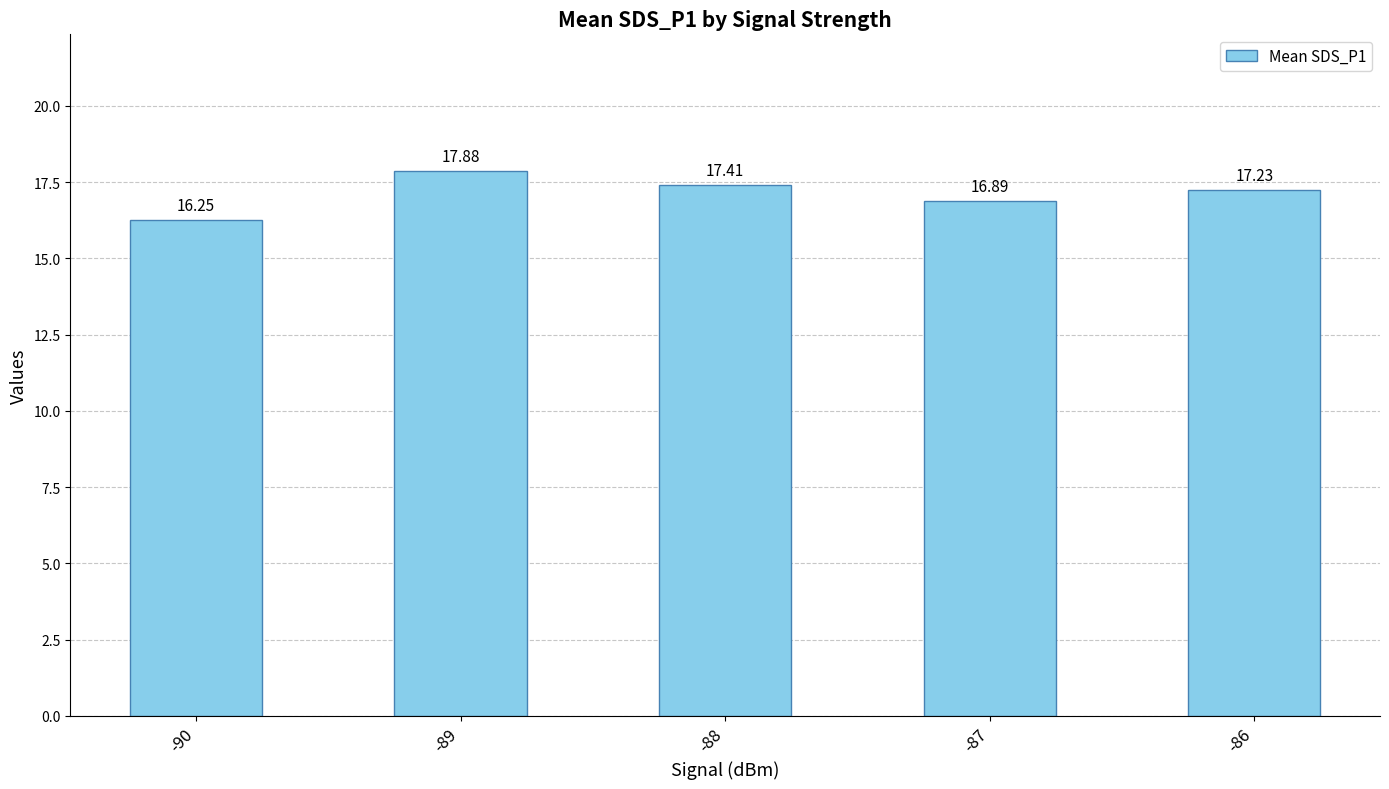

Are the bars grouped side by side (vs. stacked)?

No